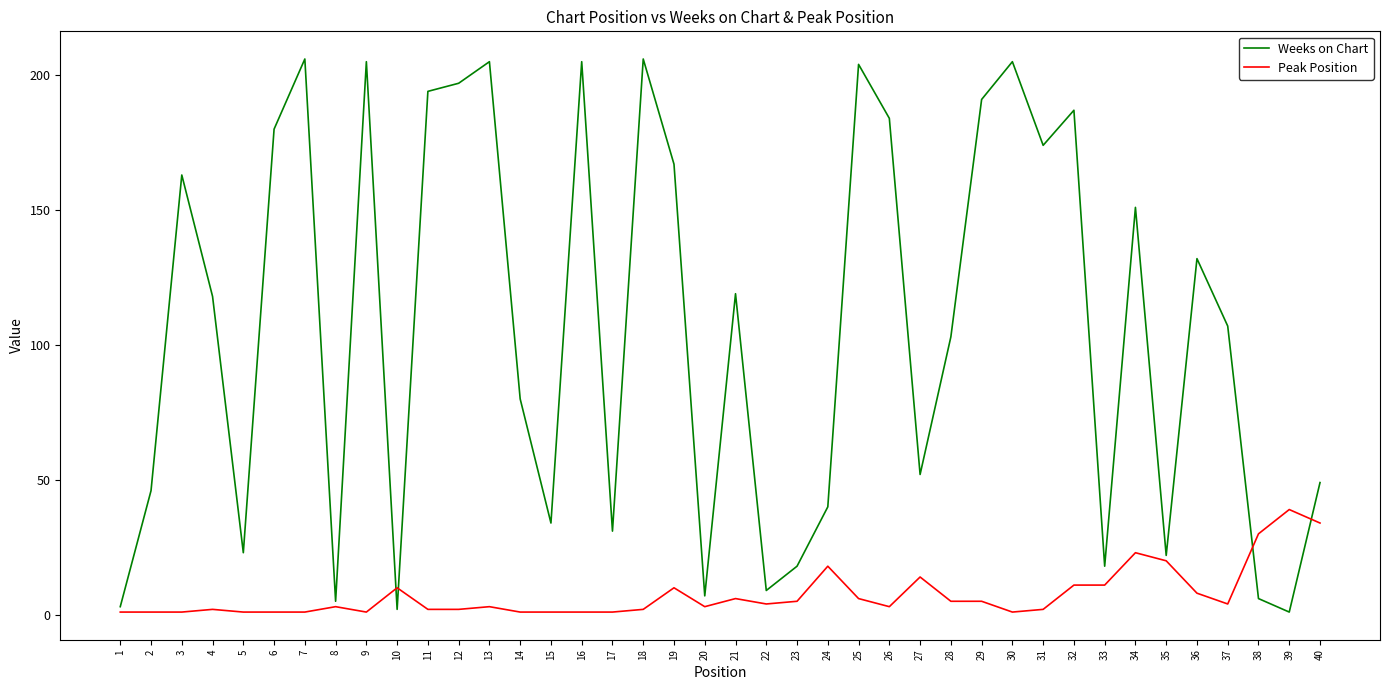

What is the sum of all Peak Position values?

297